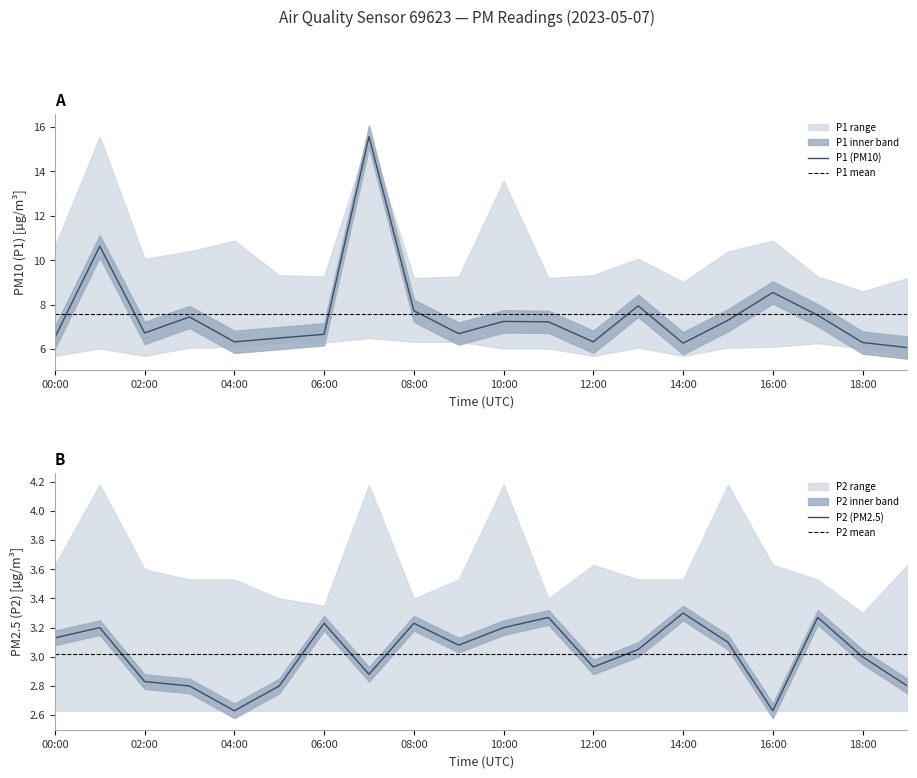

What is the total value across all series at 06:00?

31.4